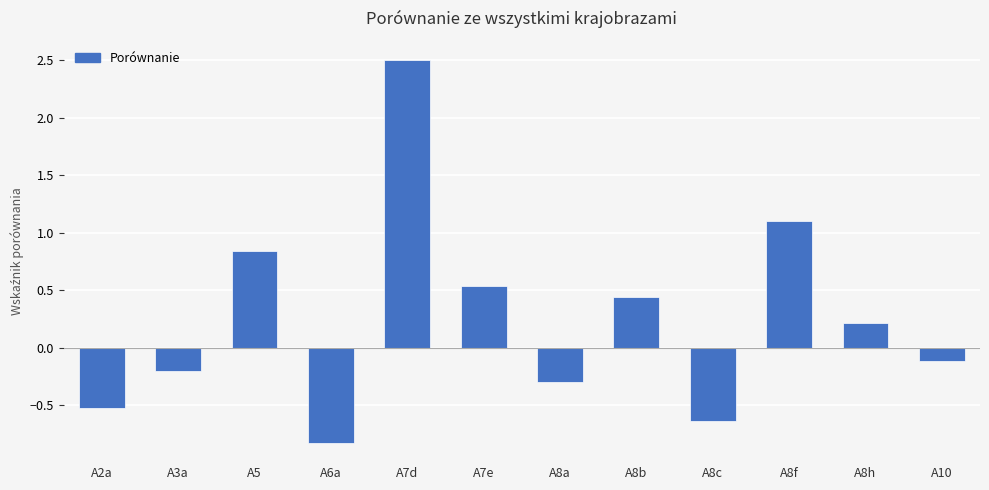

Count the number of categories in the chart.

12